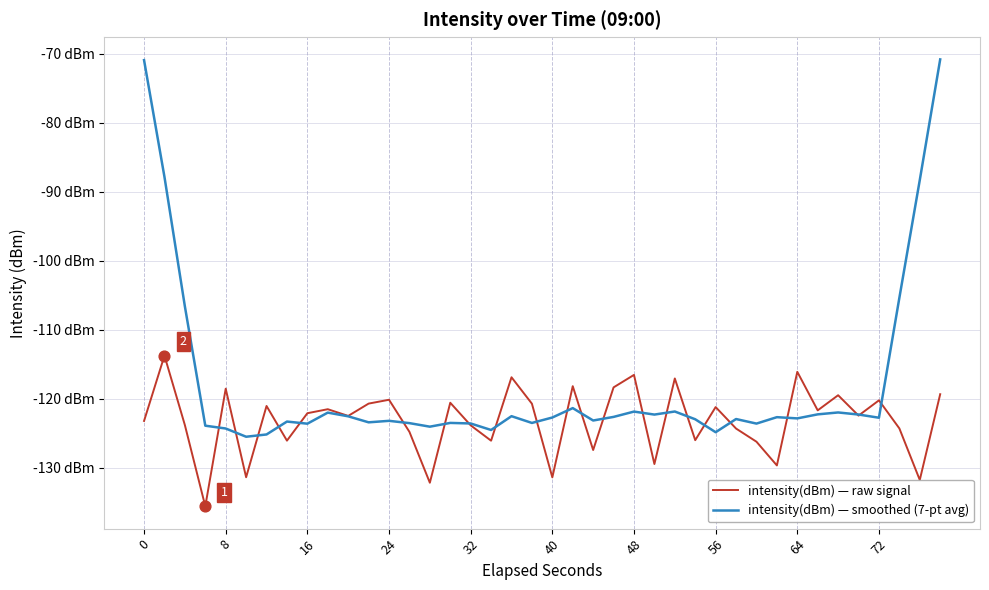

Which series has the largest total across all categories?

intensity(dBm) — smoothed (7-pt avg)